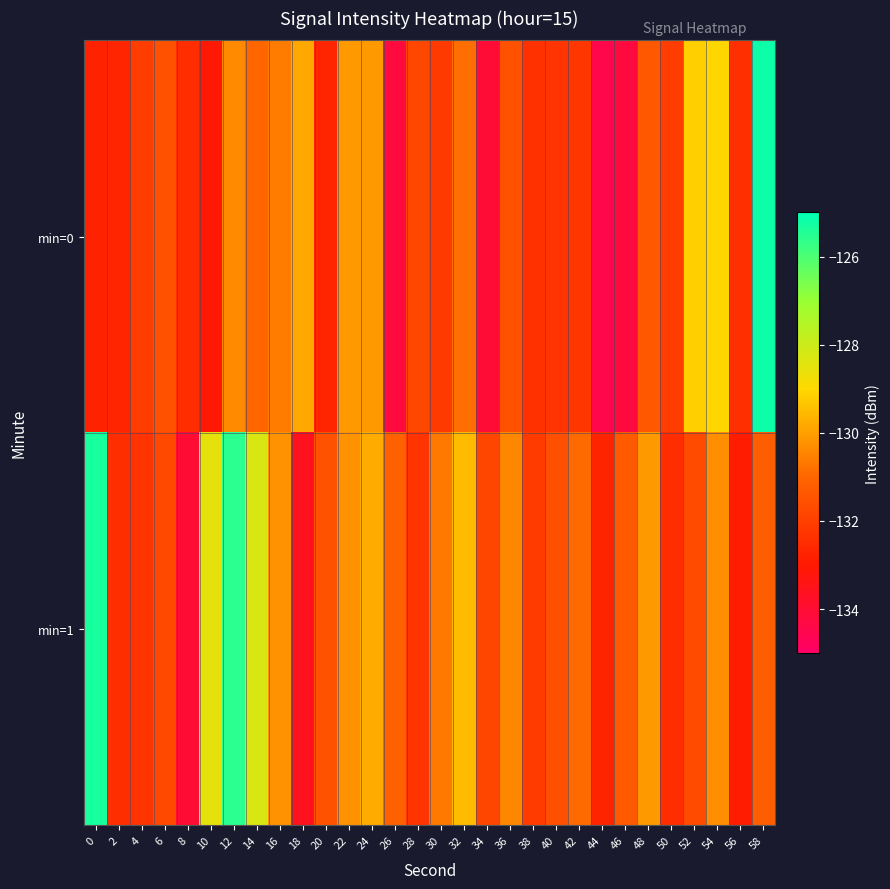

List the series in order of their peak value, lowest first.

min=1, min=0